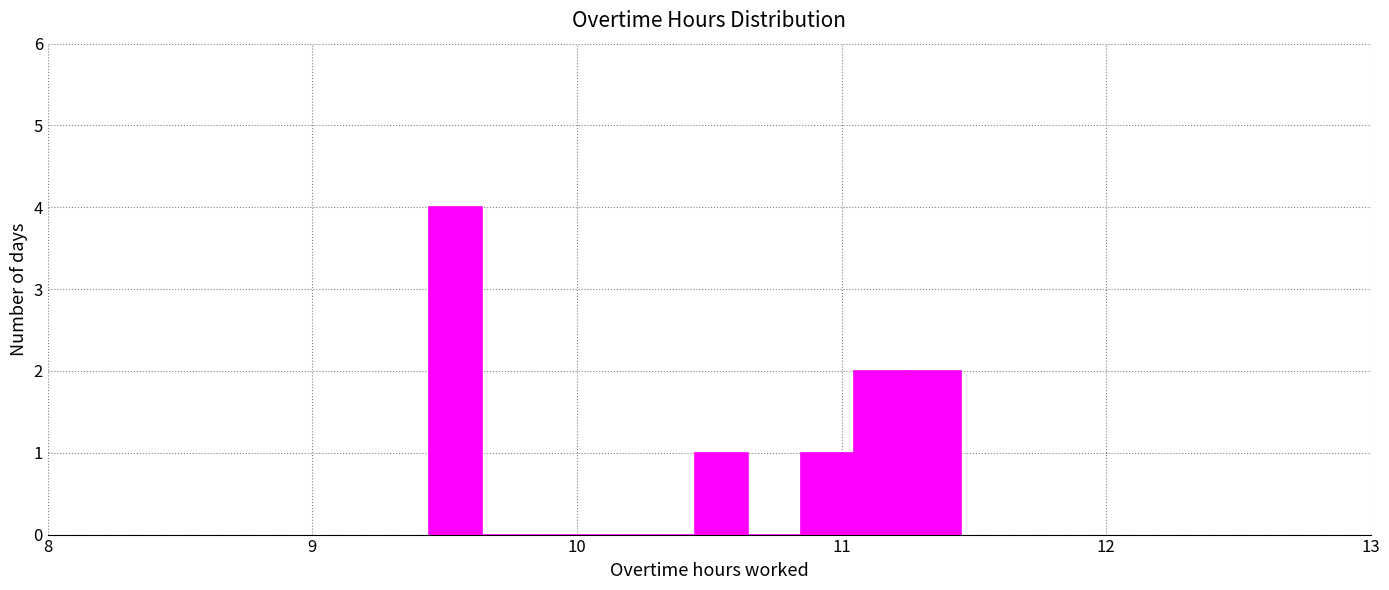

Around what value on the x-axis is the tallest bar? Give the approximate position of its centre, as read against the axis.

9.5